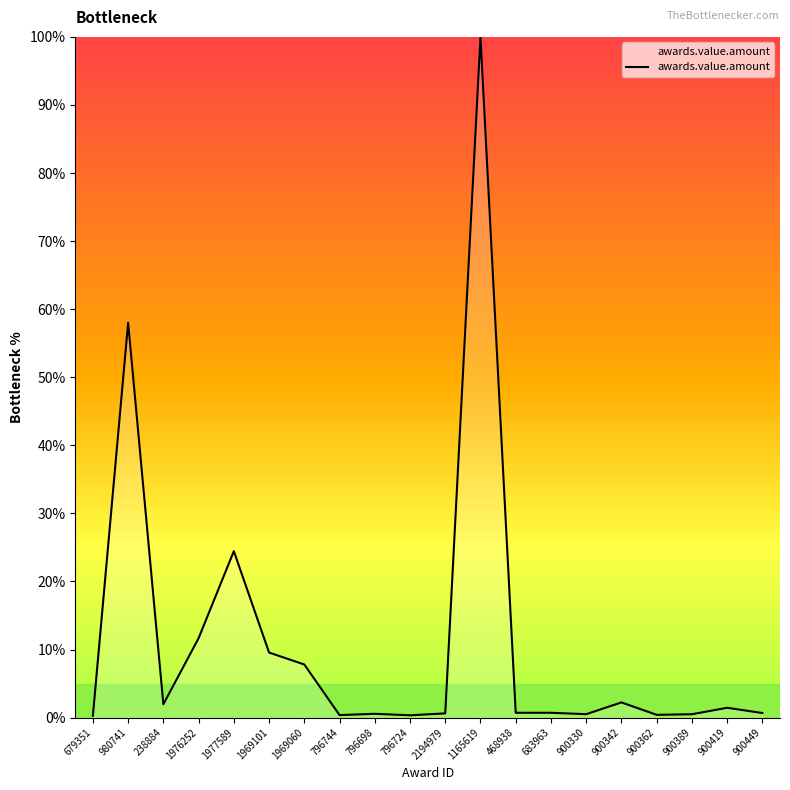

What is the greatest value displayed?

100.0